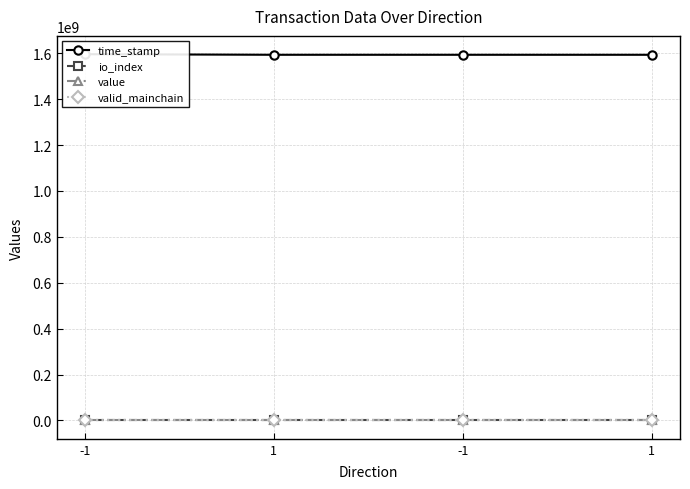

Is it true that time_stamp equals 1593494529.0 at 1?

True